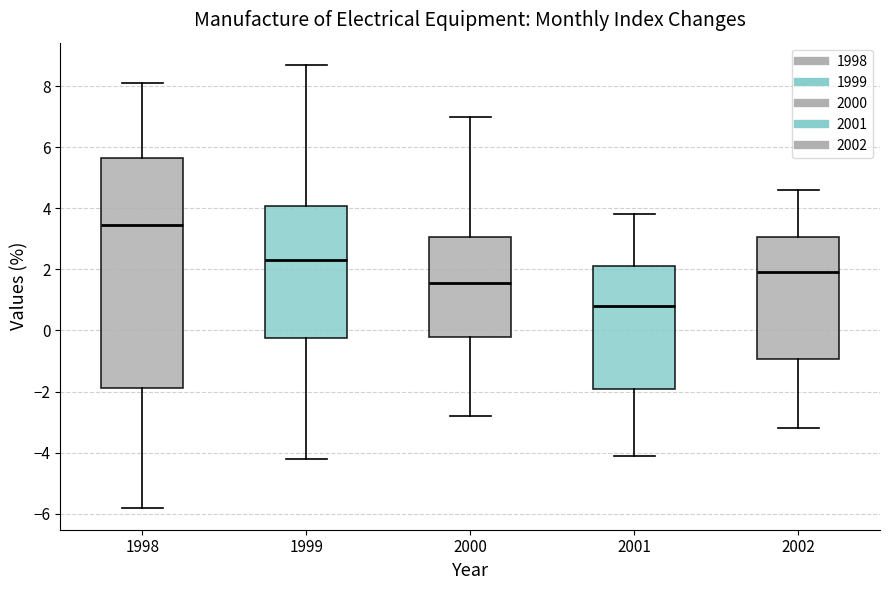

Reading left to right, transcribe this box plot: for each box, give where its median line is, the range the box spans, and where its two whiskers end, as read against the y-axis. The values are not printed on the chart, so give them approximately, as read against the axis.

1998: median 3.4, box -1.8 to 5.6, whiskers -5.8 to 8.2
1999: median 2.4, box -0.2 to 4.0, whiskers -4.2 to 8.8
2000: median 1.6, box -0.2 to 3.0, whiskers -2.8 to 7.0
2001: median 0.8, box -2.0 to 2.2, whiskers -4.0 to 3.8
2002: median 2.0, box -1.0 to 3.0, whiskers -3.2 to 4.6